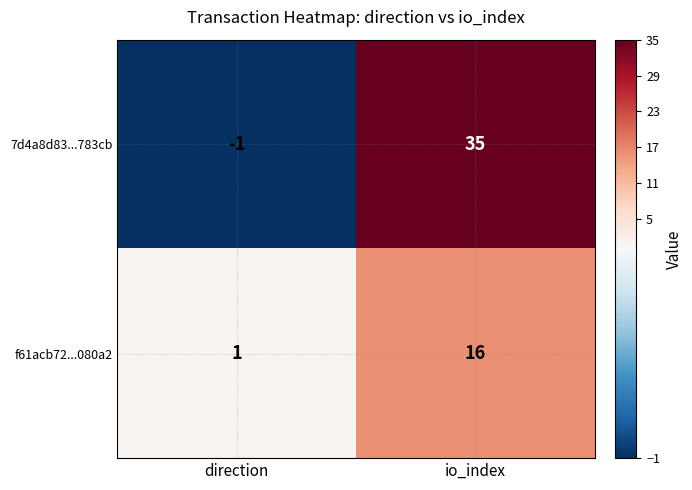

What is the smallest value displayed?

-1